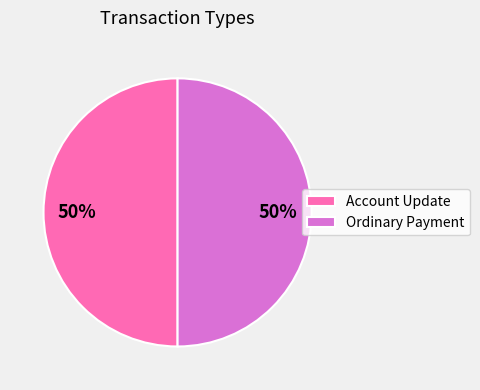

How many slices are in this pie chart?

2